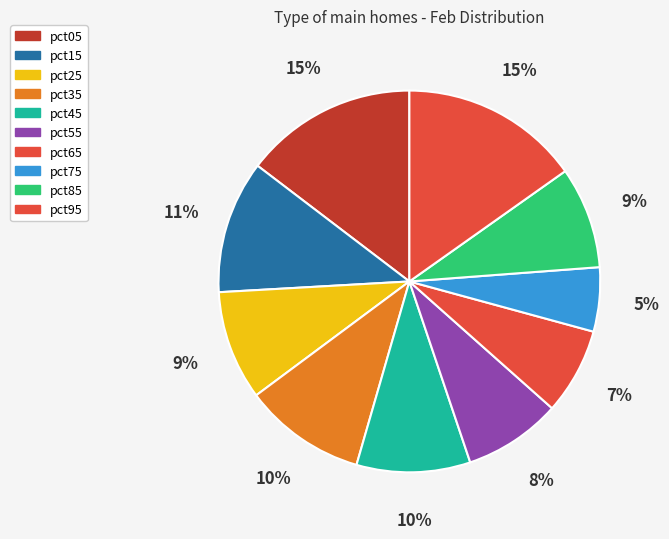

Is it true that pct95 is 15% of the pie?

True